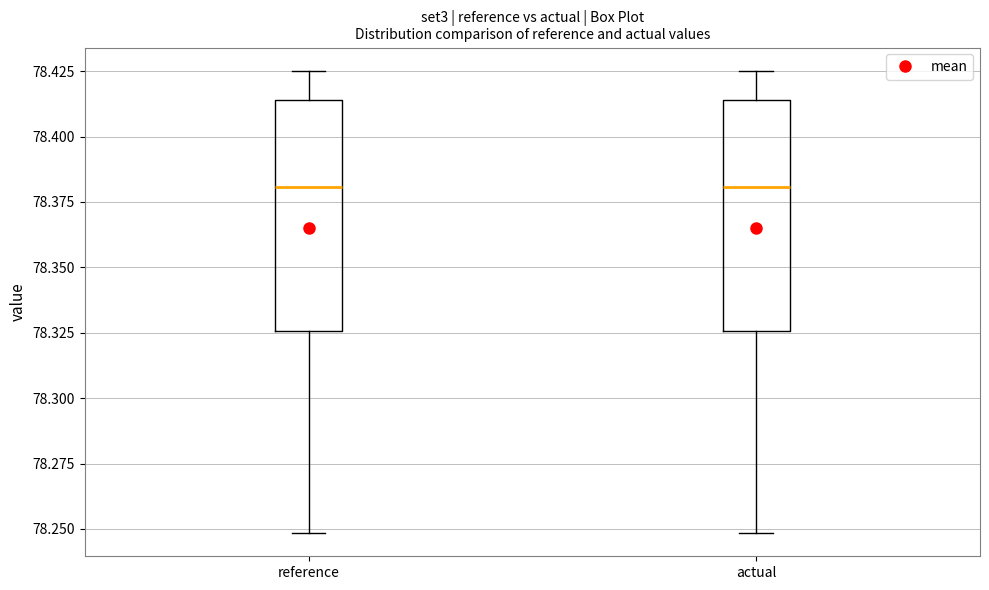

Where is the upper edge of the box for actual on the y-axis? The values are not printed on the chart, so give them approximately, as read against the axis.

78.415